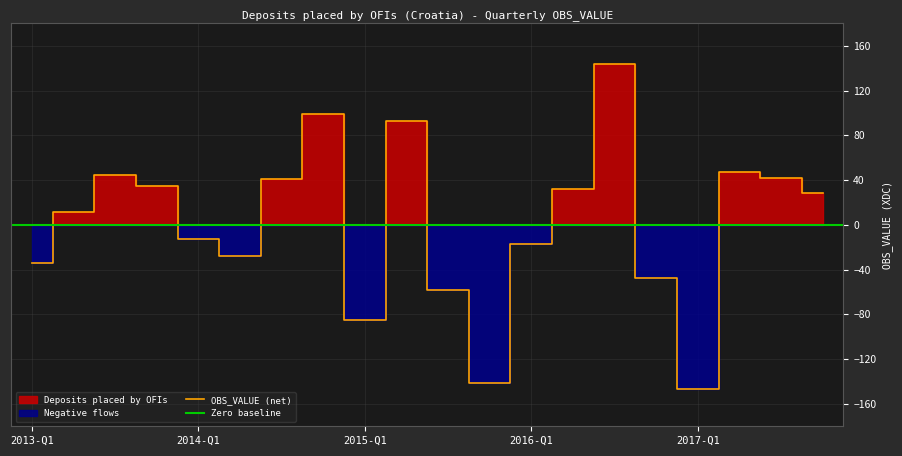

Which category has the highest value in the Negative values series?

2013-Q2